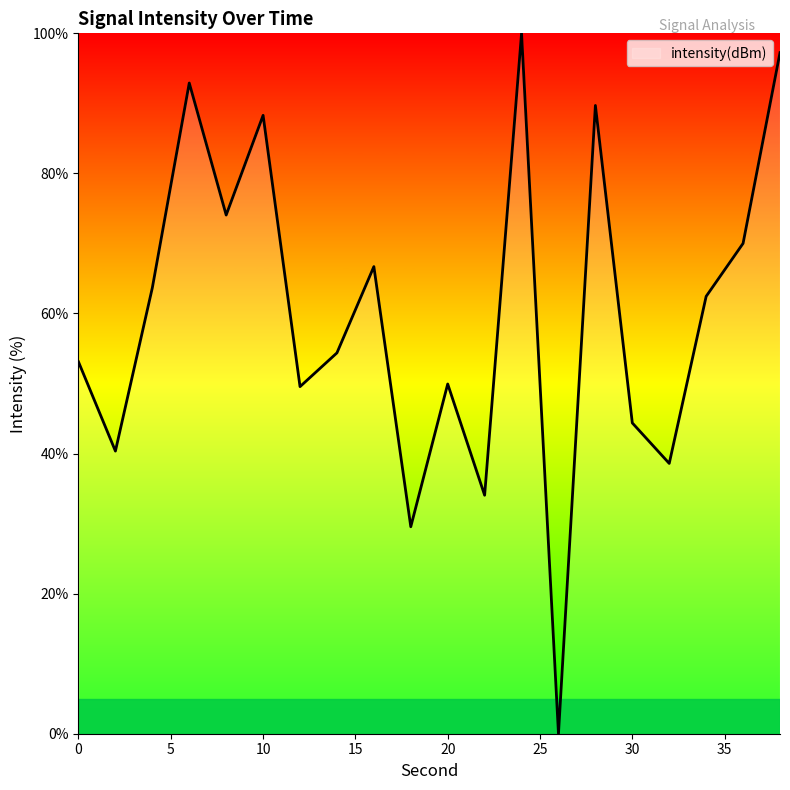

What is the greatest value displayed?

100.0